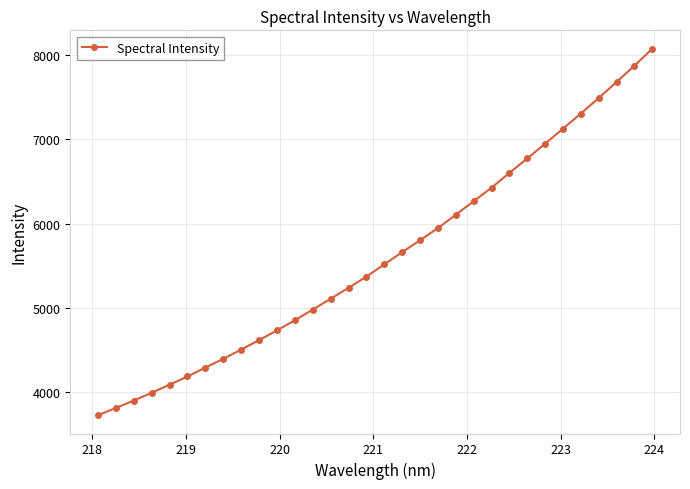

Does the chart have visible grid lines?

Yes